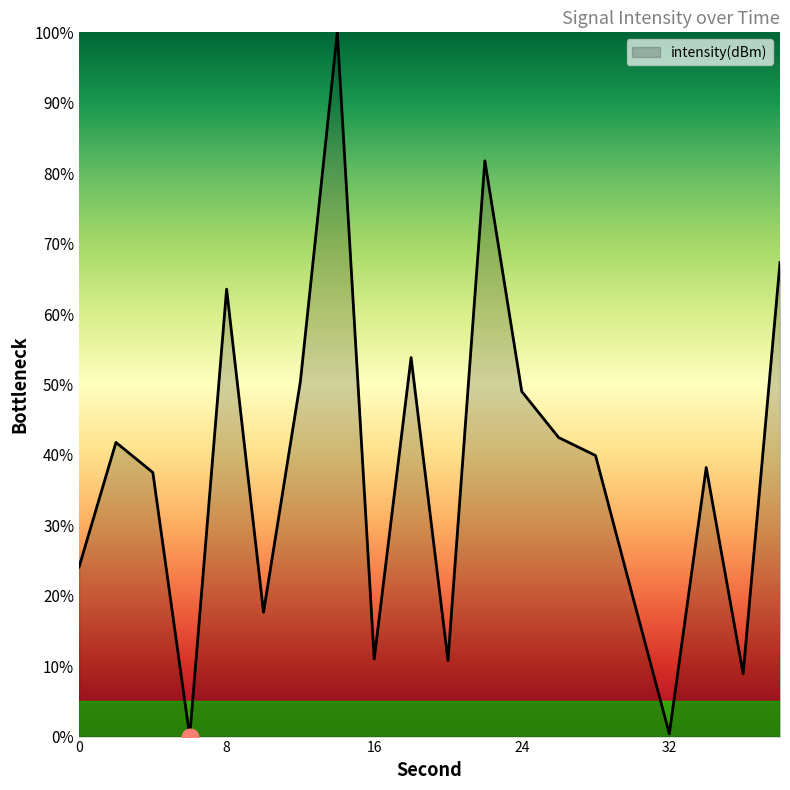

What is the difference between the maximum and minimum values?

100.0